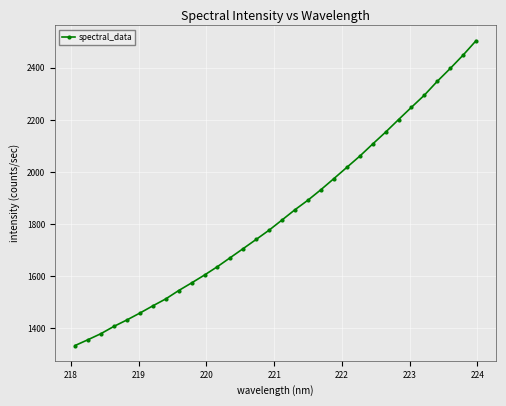

True or false: the data has more than 2 interior local peaks.

False